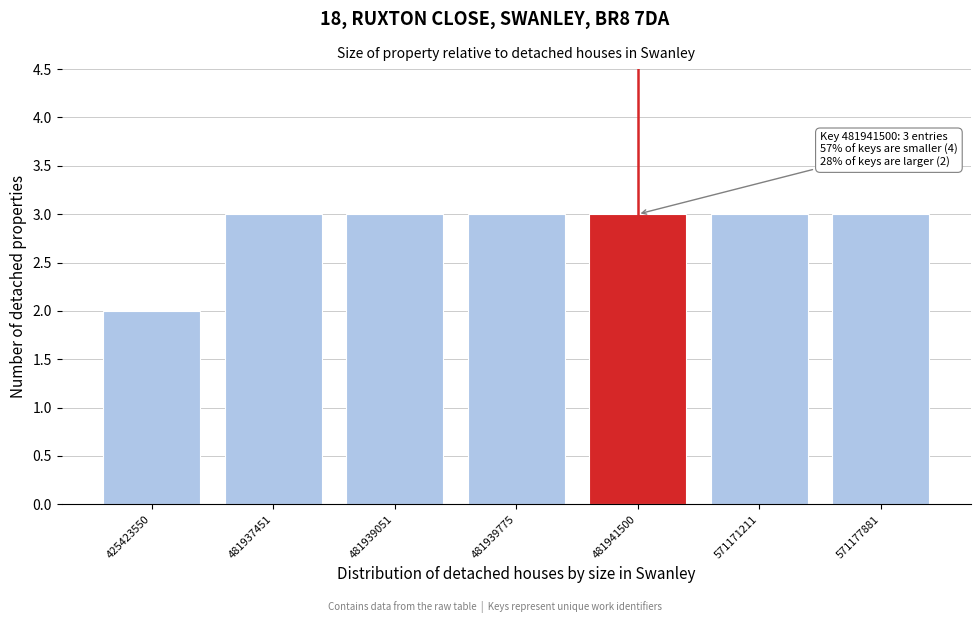

Reading left to right, transcribe all the data shown in this chart.

425423550=2	481937451=3	481939051=3	481939775=3	481941500=3	571171211=3	571177881=3